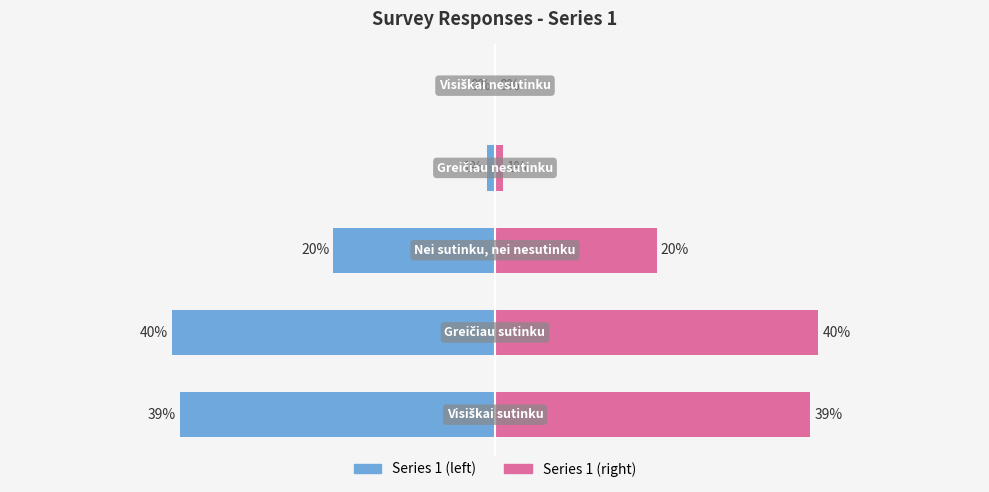

What is the sum of the Series 1 (mirror) values at 1 and 2?

60